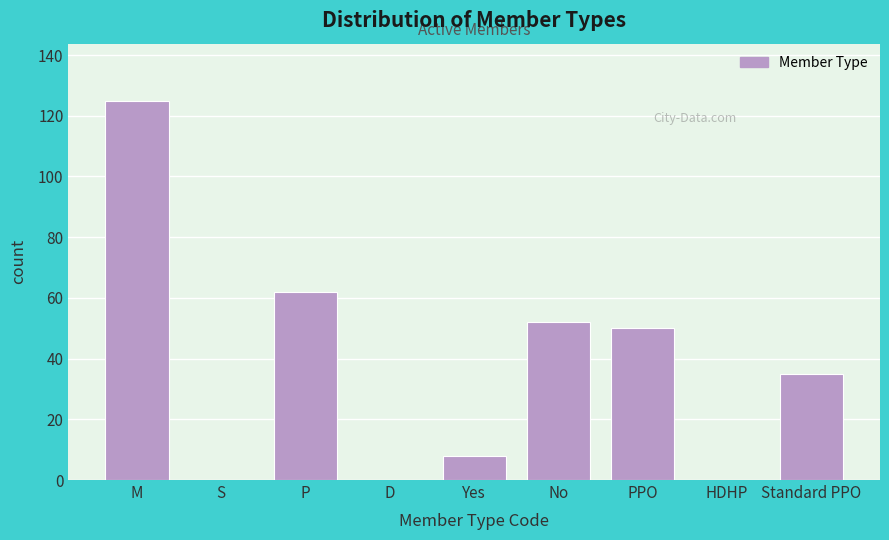

Reading left to right, extract all data points from this chart.

M=125	S=0	P=62	D=0	Yes=8	No=52	PPO=50	HDHP=0	Standard PPO=35